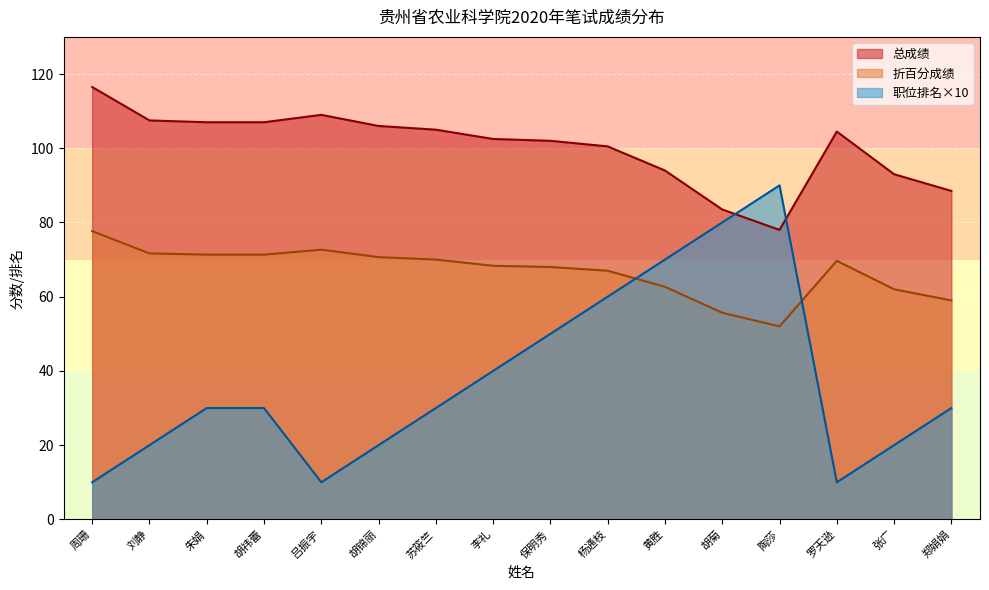

At which category does 折百分成绩 reach its first local valley?

陶莎